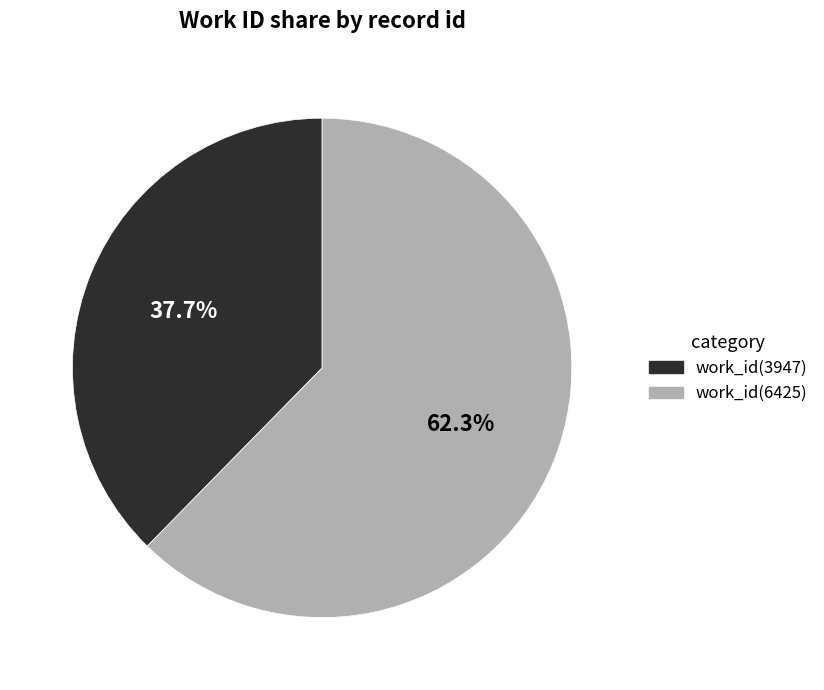

Approximately how many times larger is the value at work_id(6425) compared to work_id(3947)?

1.7